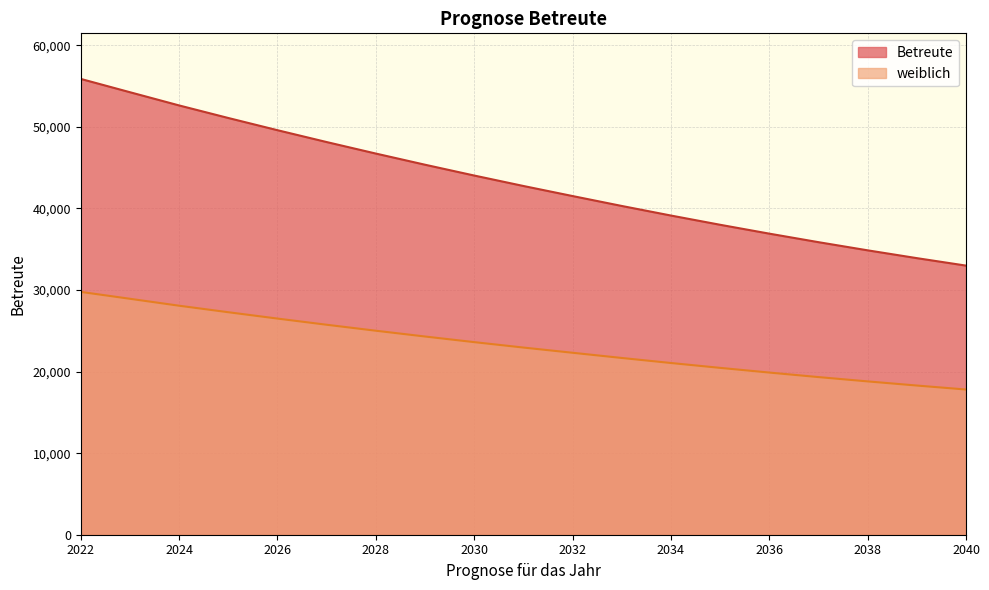

True or false: weiblich and Betreute cross at least once.

False